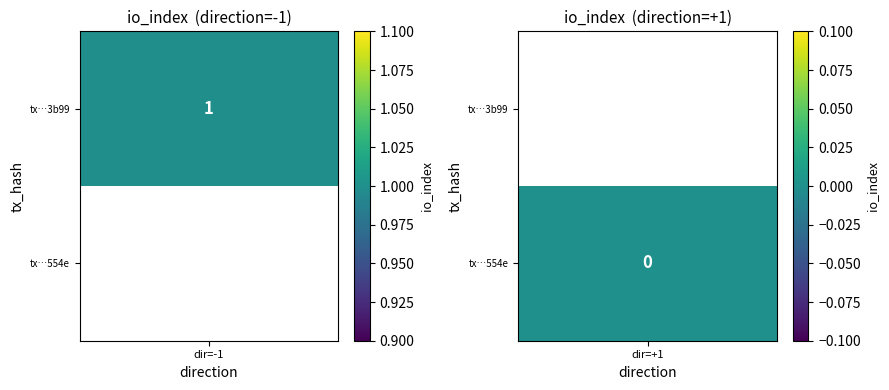

How many distinct data groups are displayed?

2